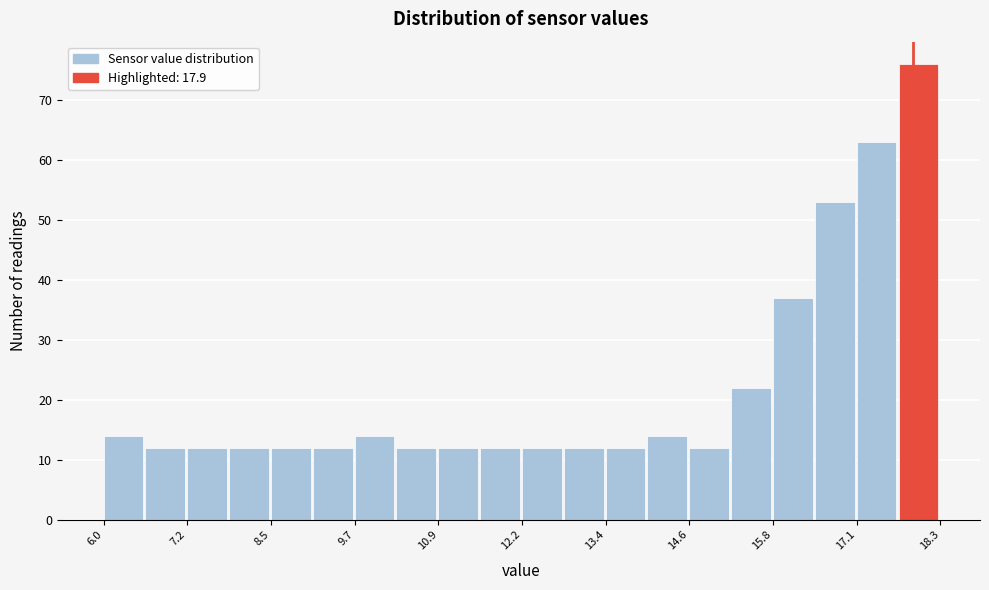

Read against the x-axis, roughly where is the centre of the tallest bar?

18.0